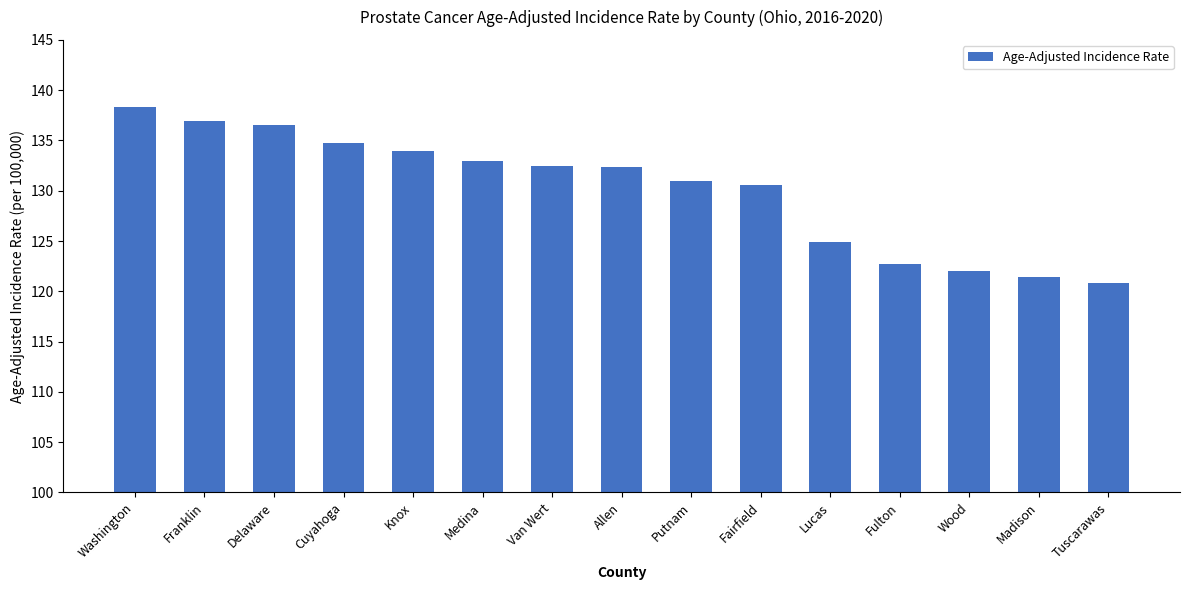

What value does the data have at Knox?

134.0